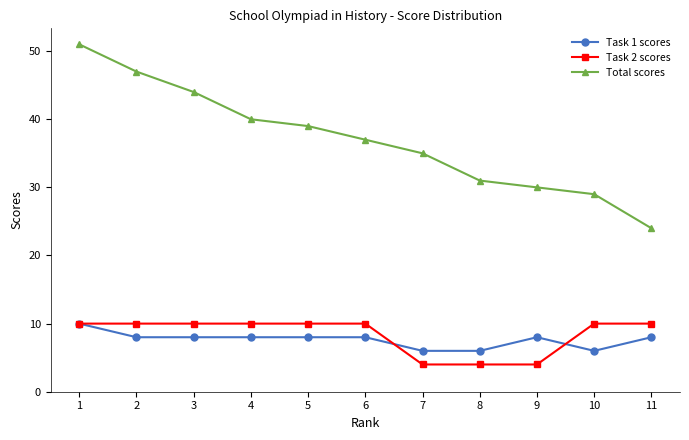

Is the value of Task 2 scores at 2 greater than the value of Task 1 scores at 6?

Yes